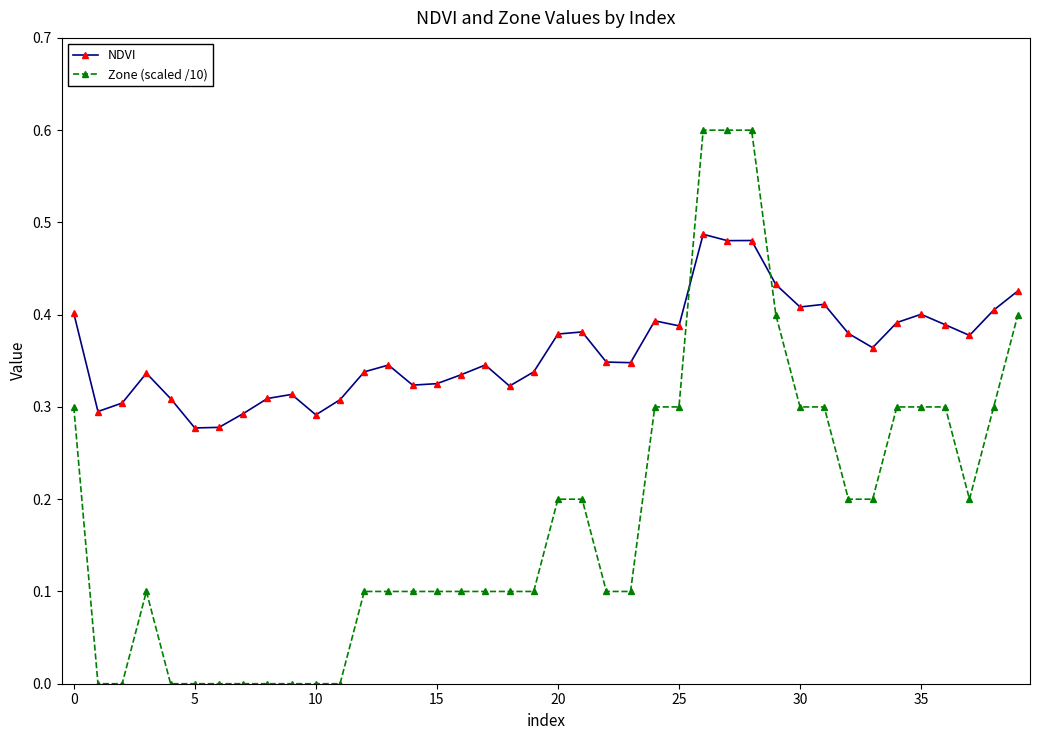

How many data points does each series have?

40